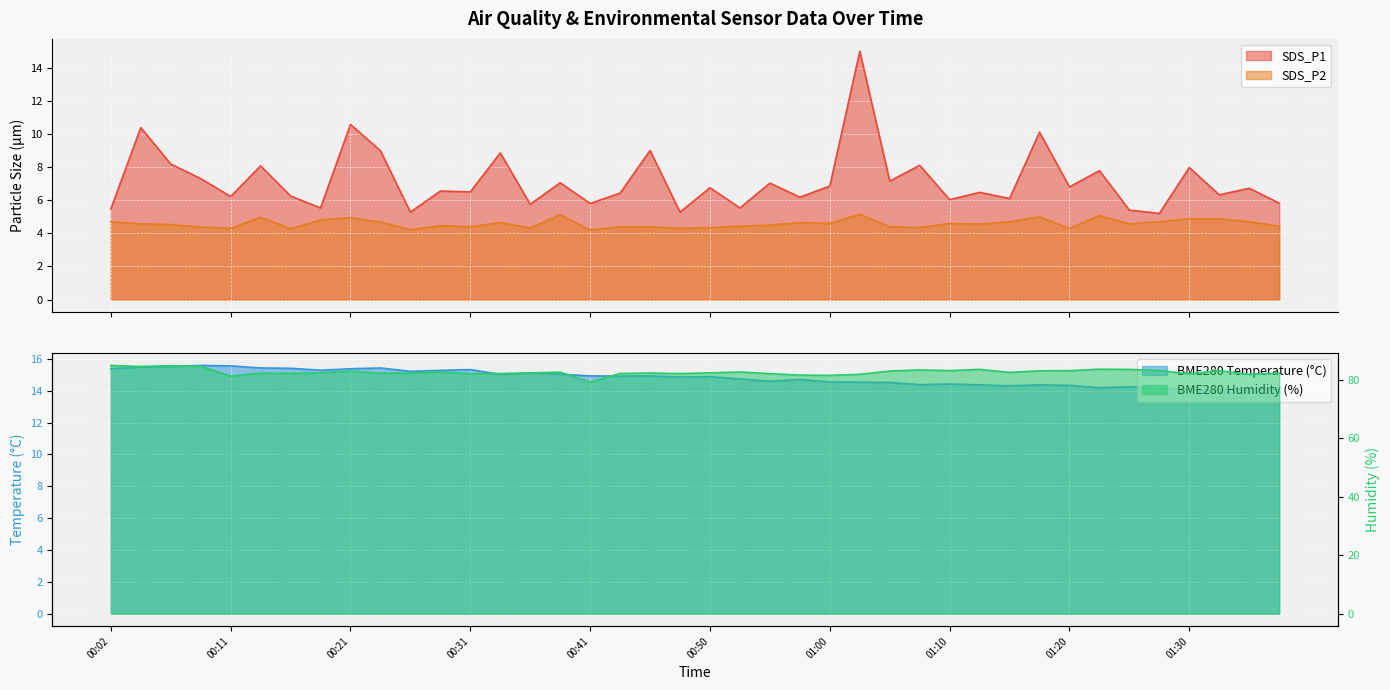

In SDS_P1, how many points are lower than both neighbors (excluding endpoints)?

15